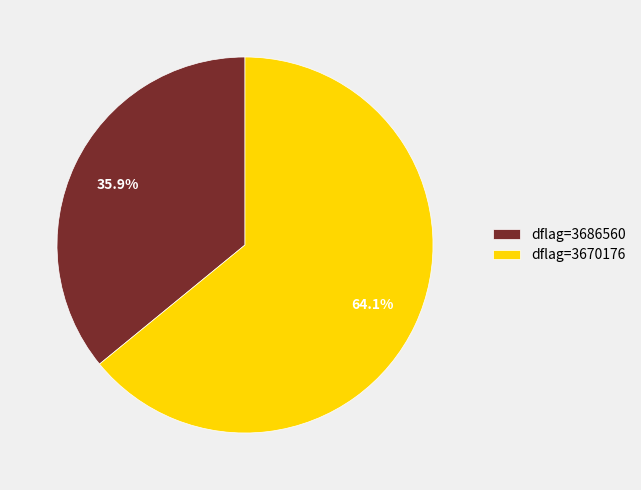

Does any single category account for the majority?

Yes